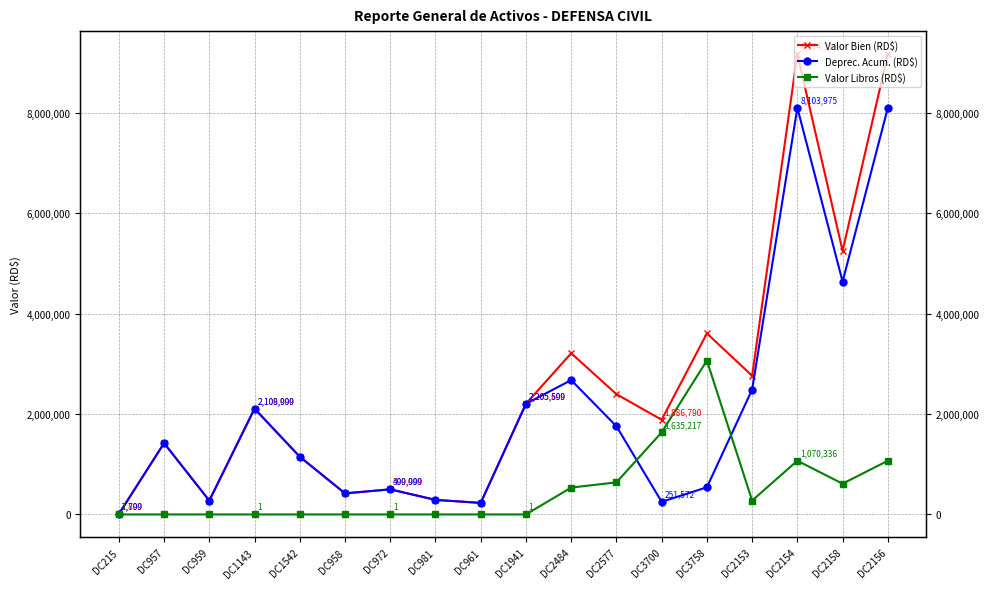

True or false: Valor Bien (RD$) and Valor Libros (RD$) intersect in this chart.

False